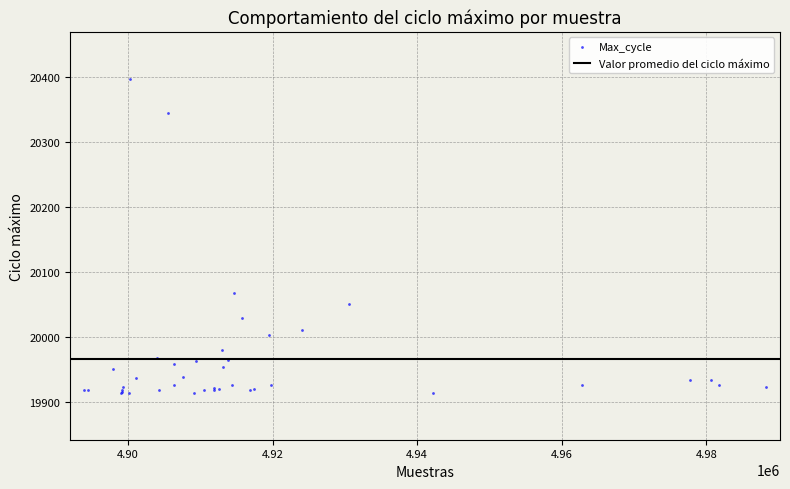

What Y value in the scatter plot is closest to 20156?

20068